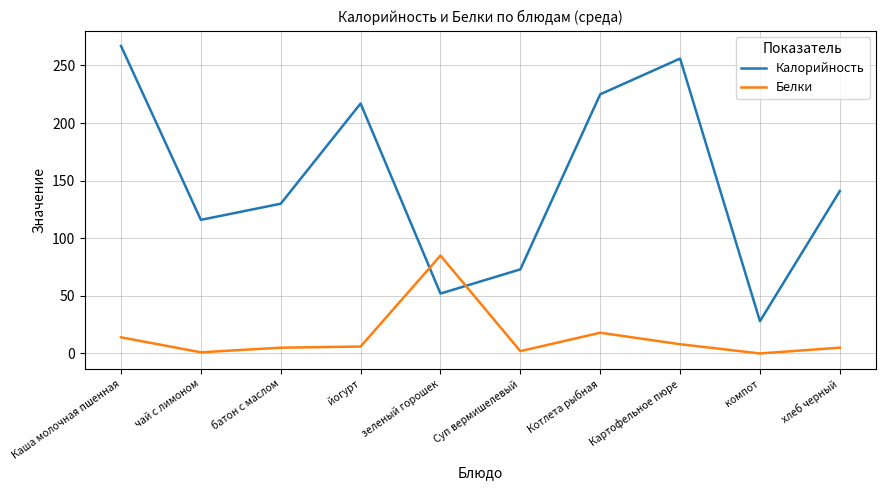

At which label is Белки closest to 42?

Котлета рыбная